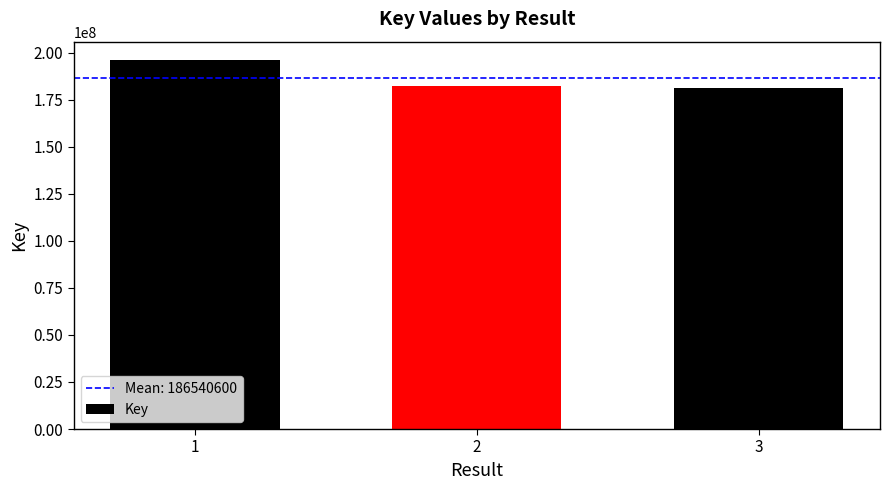

Approximately how many times larger is the value at 1 compared to 3?

1.1